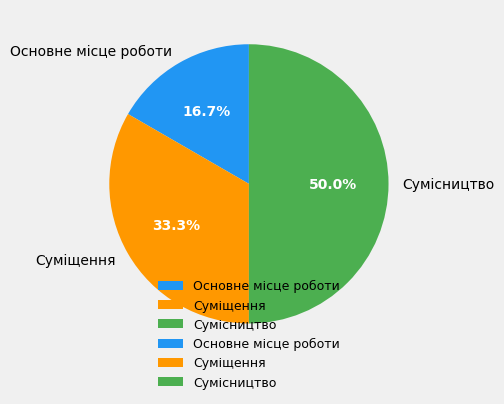

Which category has the biggest portion of the pie?

Сумісництво